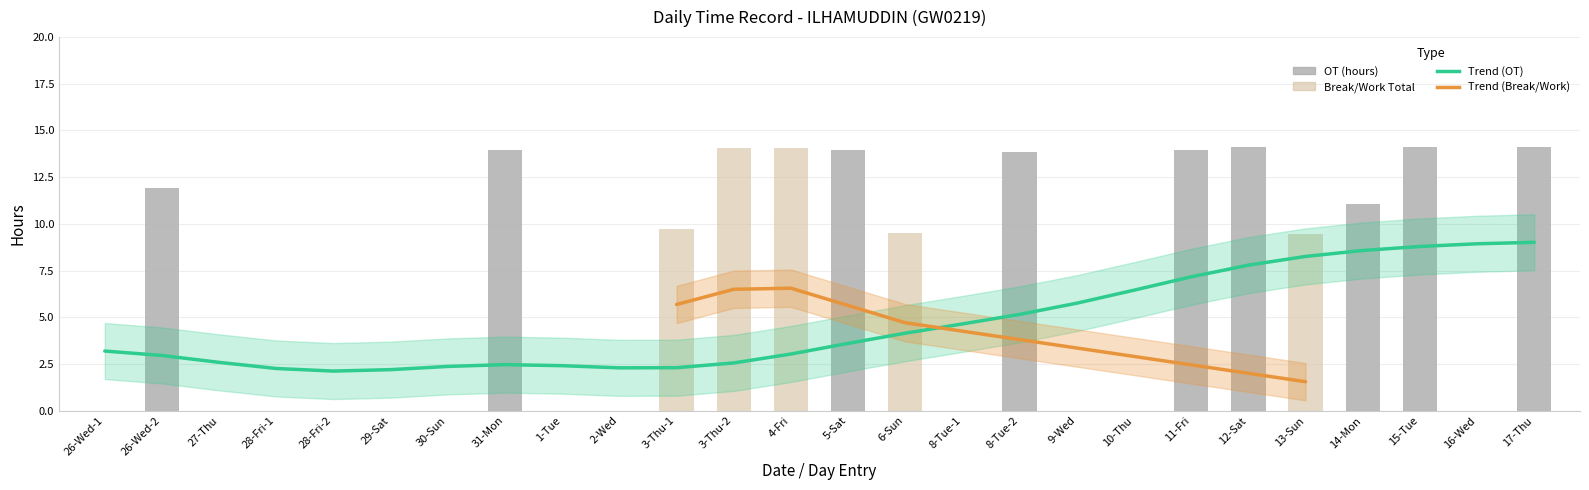

Rank the series at 3-Thu-1 from lowest to highest value.

OT (hours), Break Total